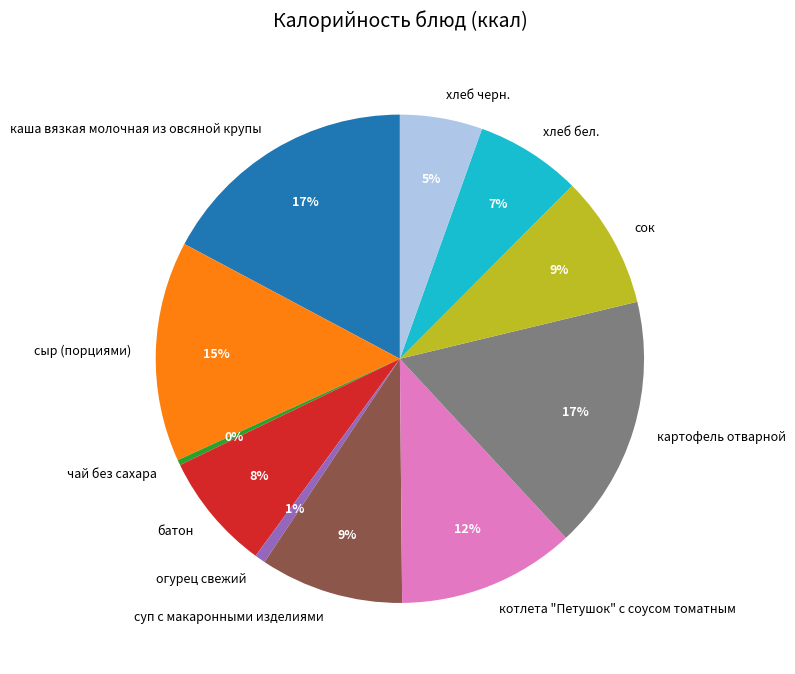

How many slices are in this pie chart?

11